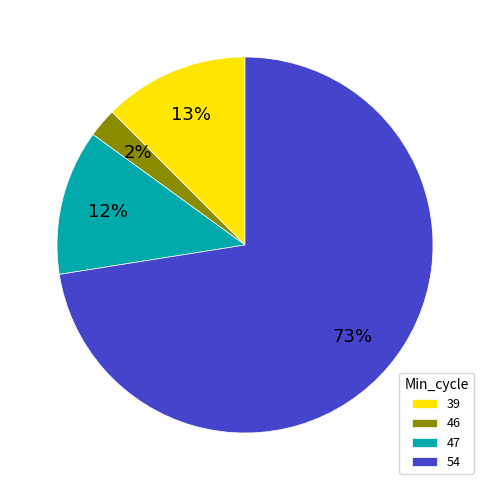

Does 54 account for over 50% of the chart?

Yes